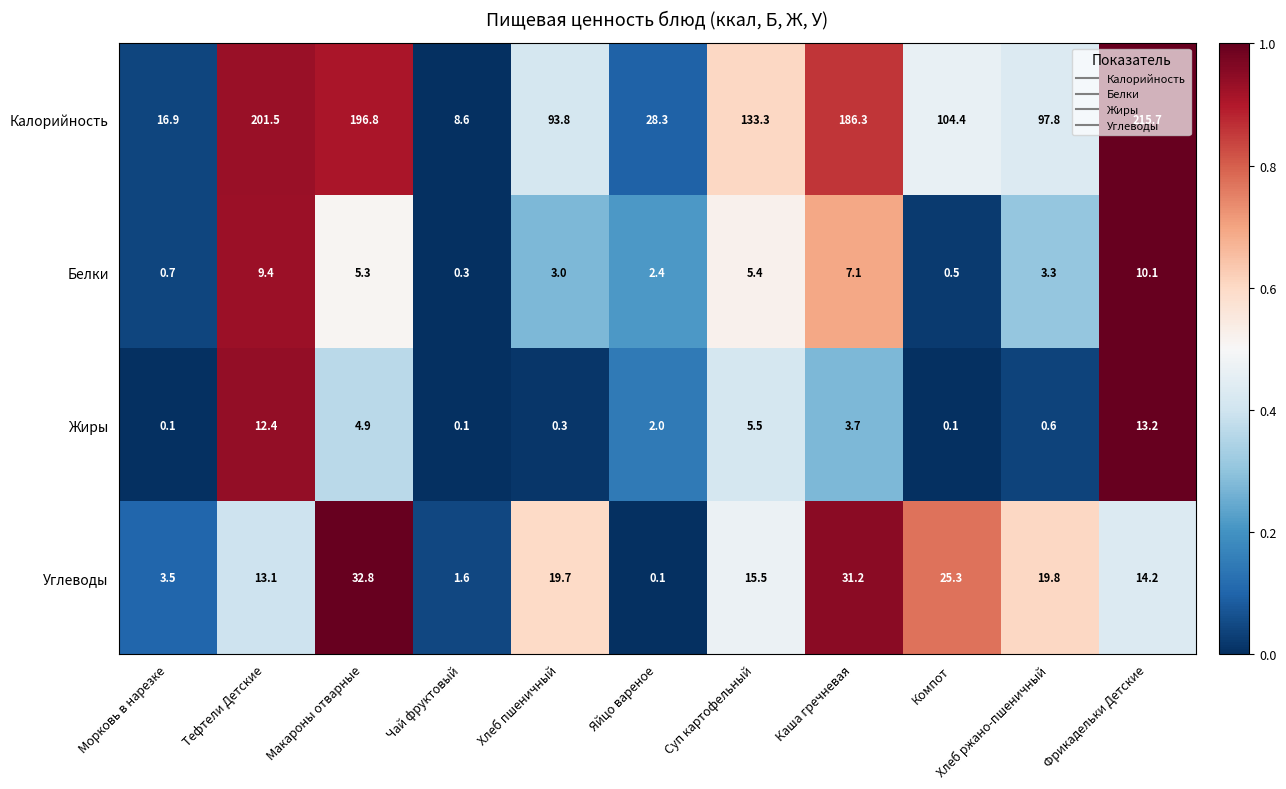

What is the average value of the Углеводы series?

16.1